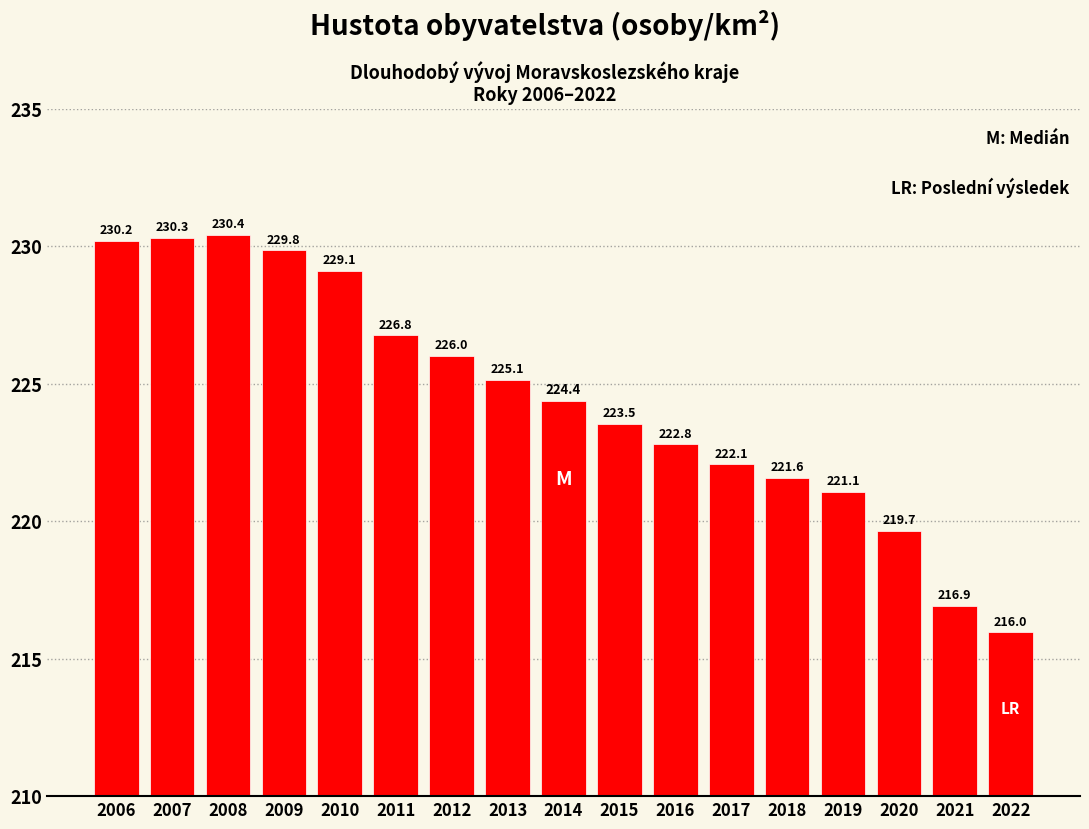

At which label is the value closest to 223?

2016